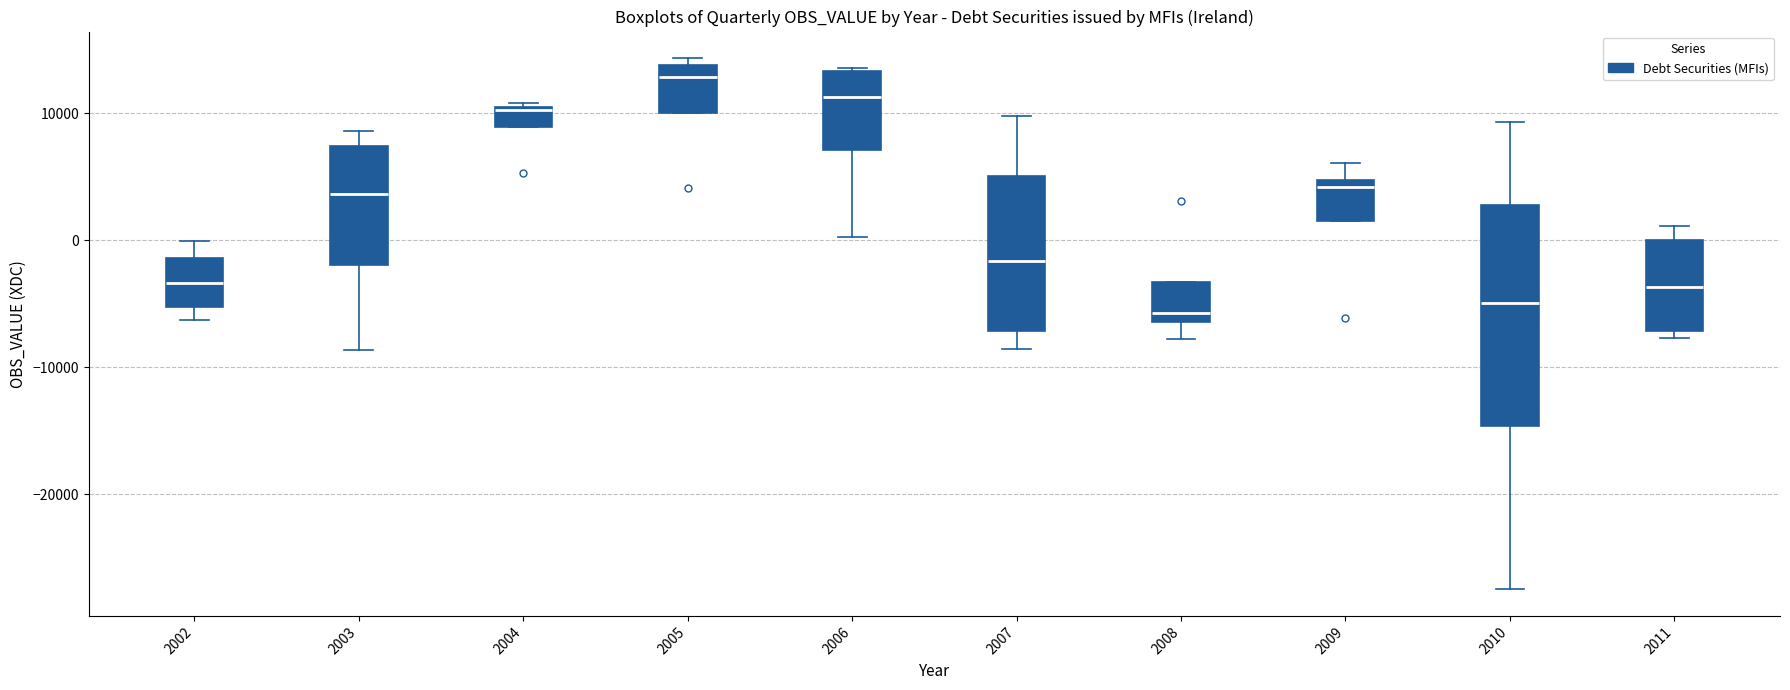

Where does the upper whisker of the box at x = 2002 end on the y-axis? The values are not printed on the chart, so give them approximately, as read against the axis.

0